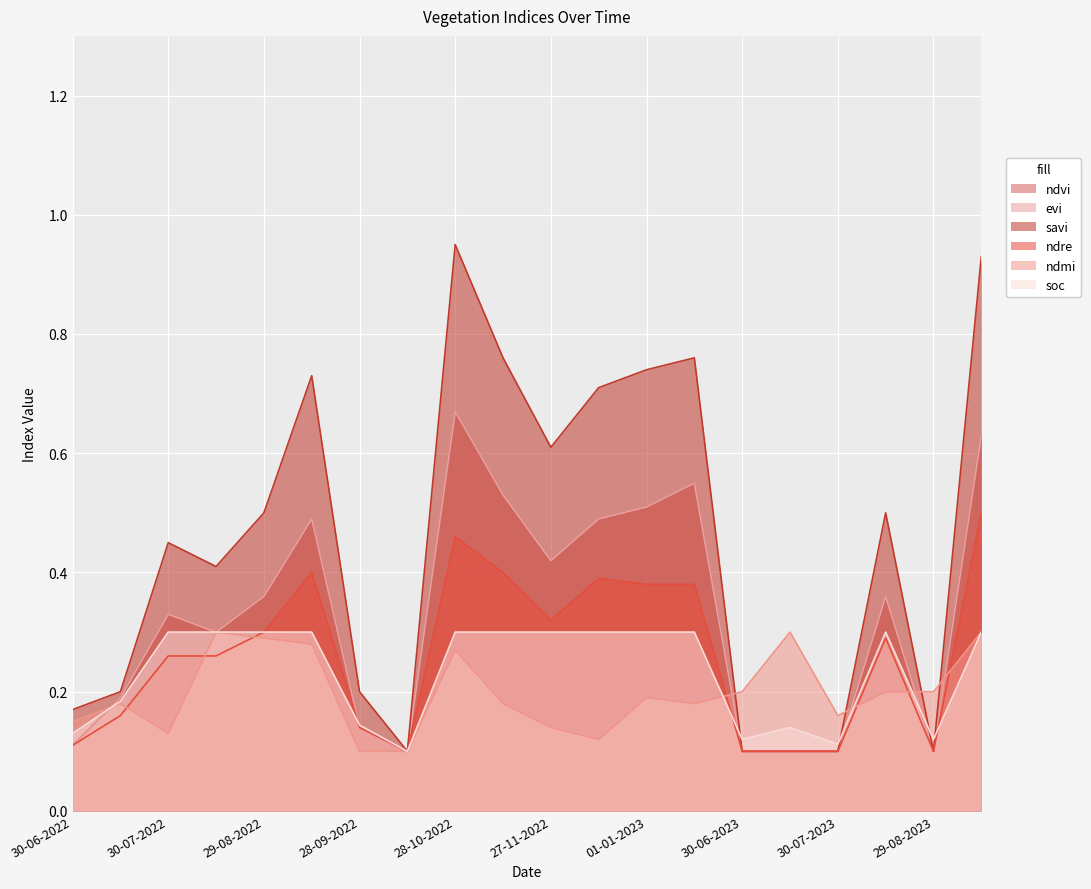

At which category is the sum across all series the highest?

28-10-2022